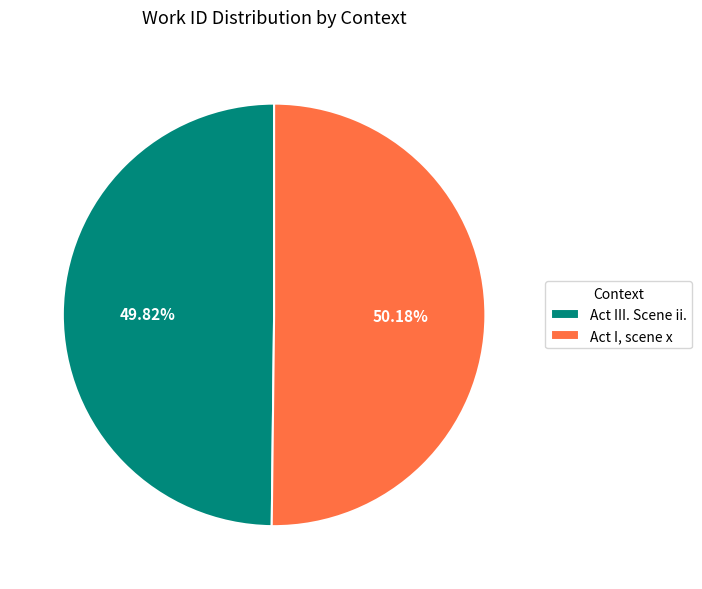

To the nearest percent, what is the average slice percentage?

50%